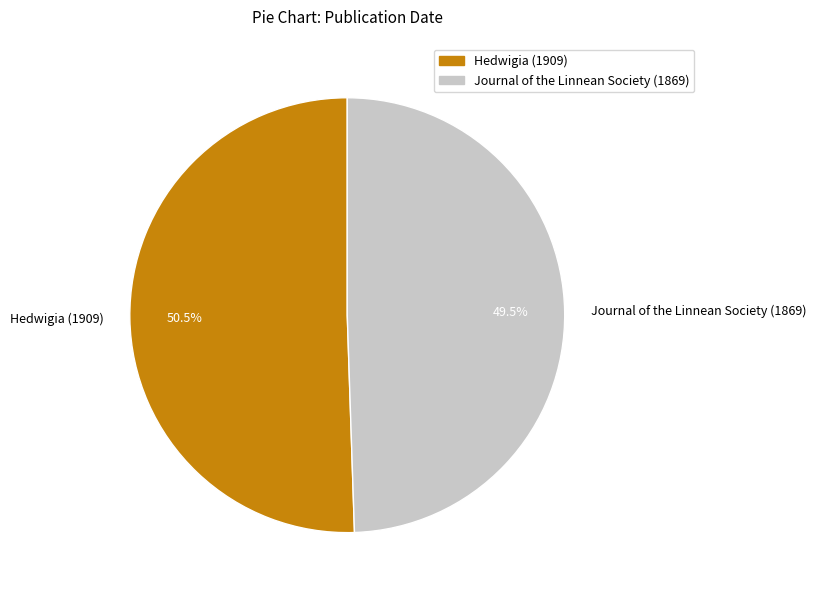

Between Journal of the Linnean Society (1869) and Hedwigia (1909), which is larger?

Hedwigia (1909)